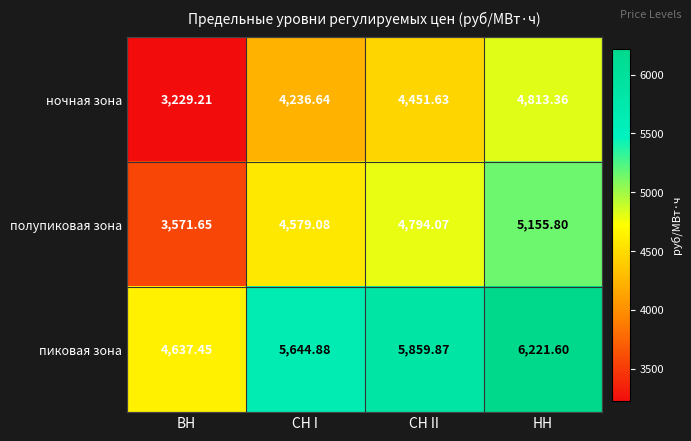

How many categories are shown in the chart?

4